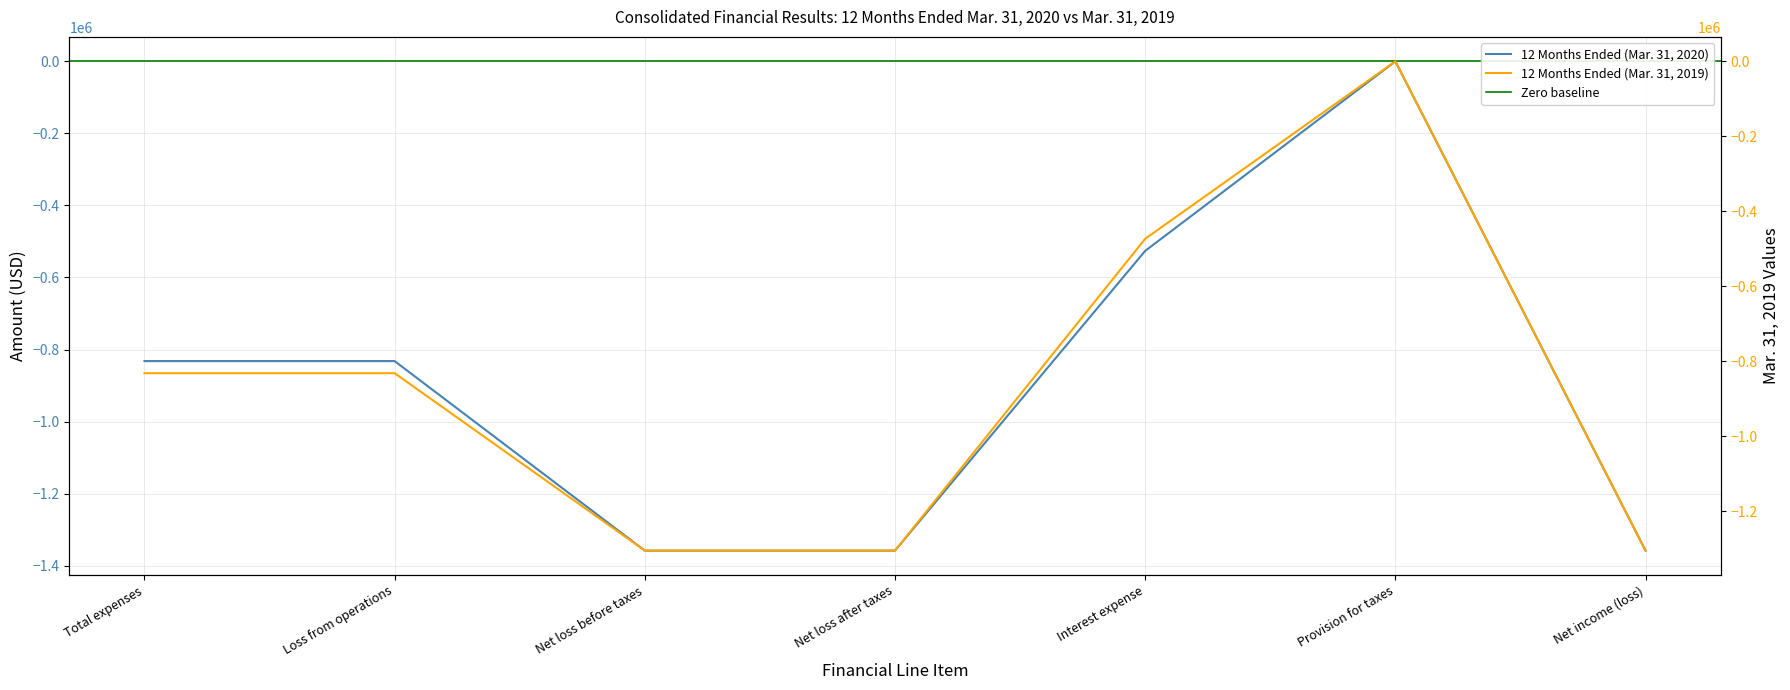

Rank the series by their average value, from highest to lowest.

12 Months Ended (Mar. 31, 2019), 12 Months Ended (Mar. 31, 2020)